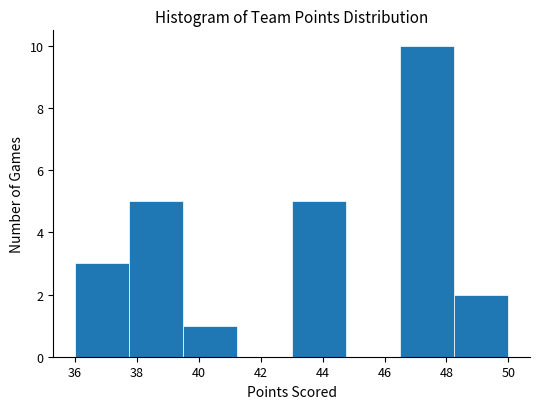

How tall is the bar that spans 39.50 to 41.25 on the x-axis? Neither the bar edges nor the heights are printed on the chart, so give them approximately, as read against the axes.

1